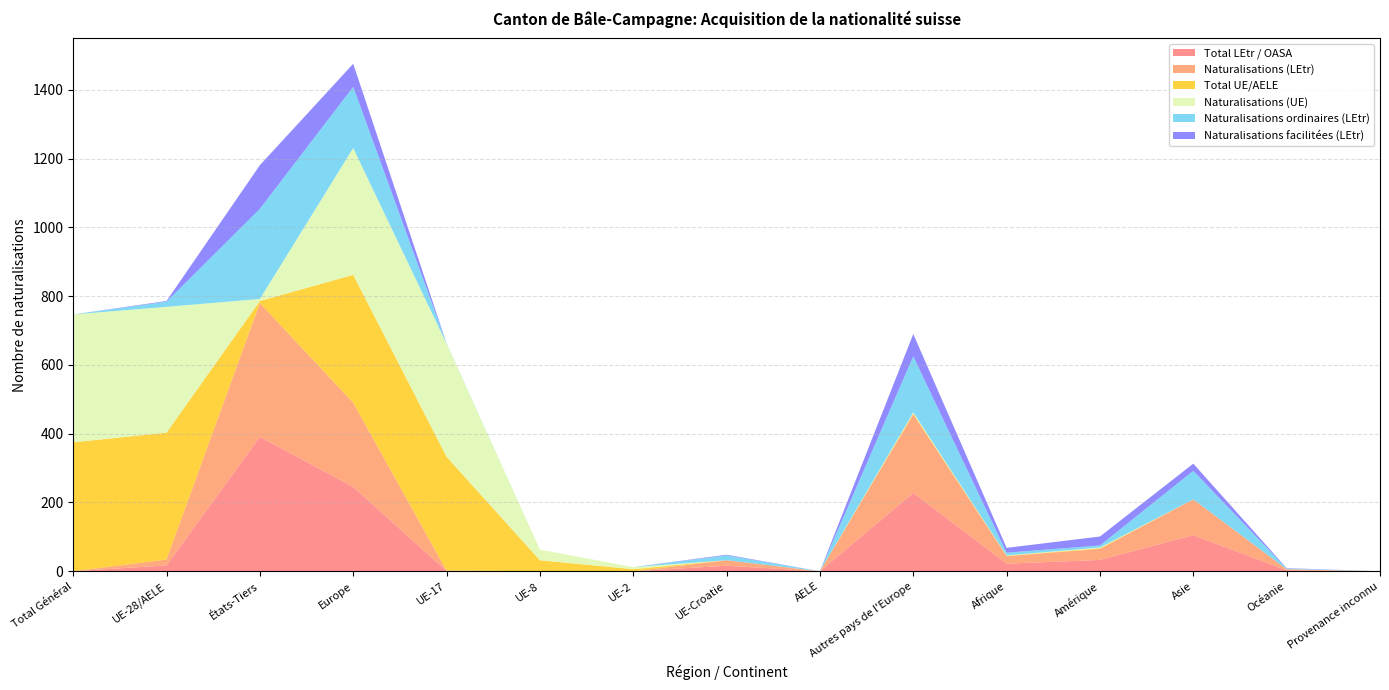

Reading left to right, what are all the values shown in this chart?

Total LEtr / OASA: 0	17	391	245	1	0	0	16	0	228	22	33	105	3	0
Naturalisations (LEtr): 0	17	389	245	1	0	0	16	0	228	22	32	104	3	0
Total UE/AELE: 375	369	6	372	331	32	6	0	0	3	1	2	0	0	0
Naturalisations (UE): 372	366	6	369	329	31	6	0	0	3	1	2	0	0	0
Naturalisations ordinaires (LEtr): 0	15	262	178	1	0	0	14	0	163	8	6	83	2	0
Naturalisations facilitées (LEtr): 0	2	127	67	0	0	0	2	0	65	14	26	21	1	0